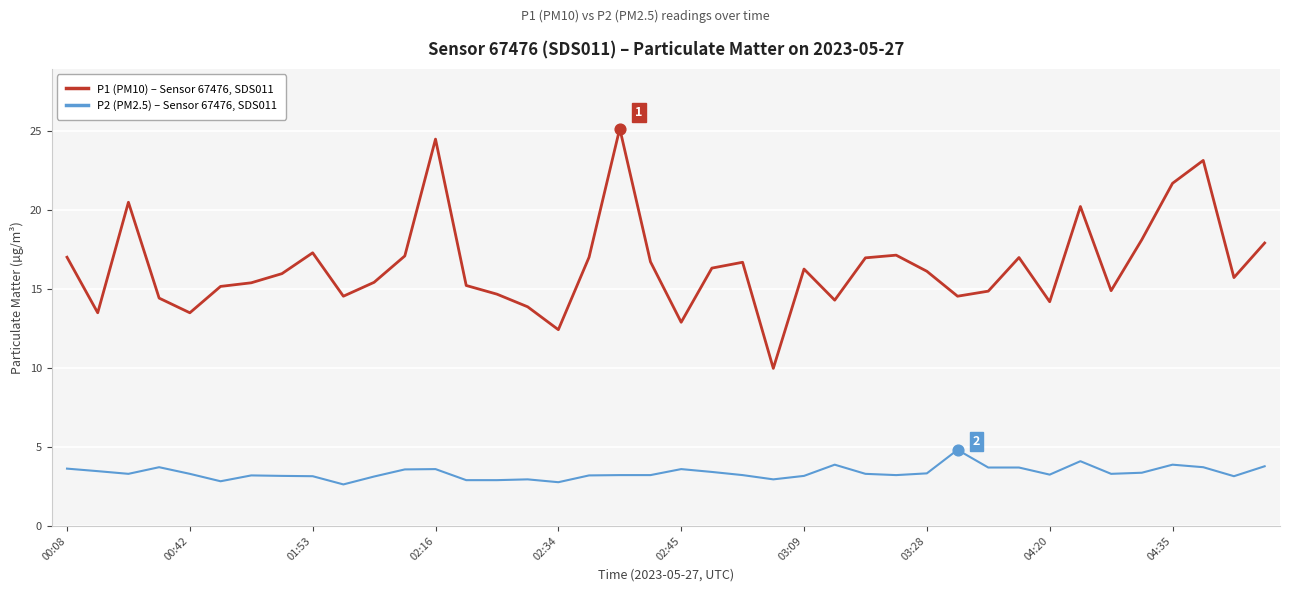

Which series has the largest total across all categories?

P1 (PM10) – Sensor 67476, SDS011